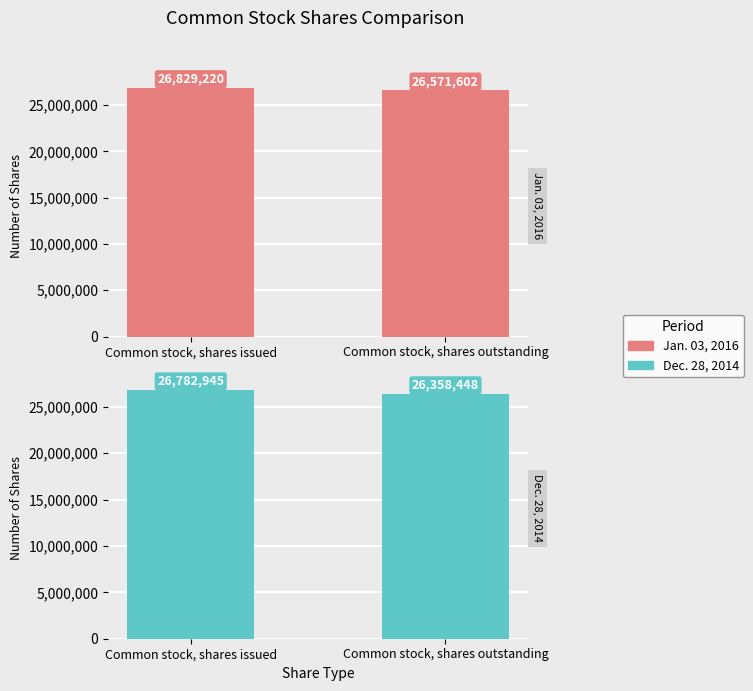

What is the lowest value of the Jan. 03, 2016 series?

26571602